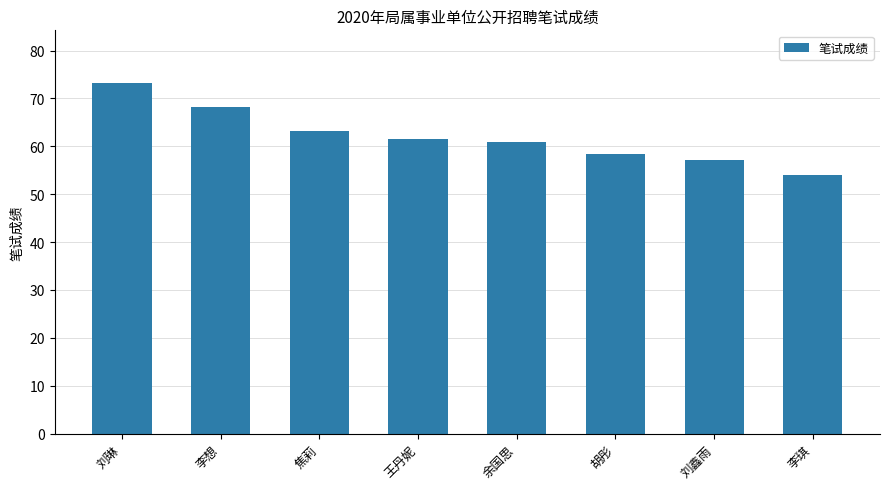

Read the value at 余国思.

61.0